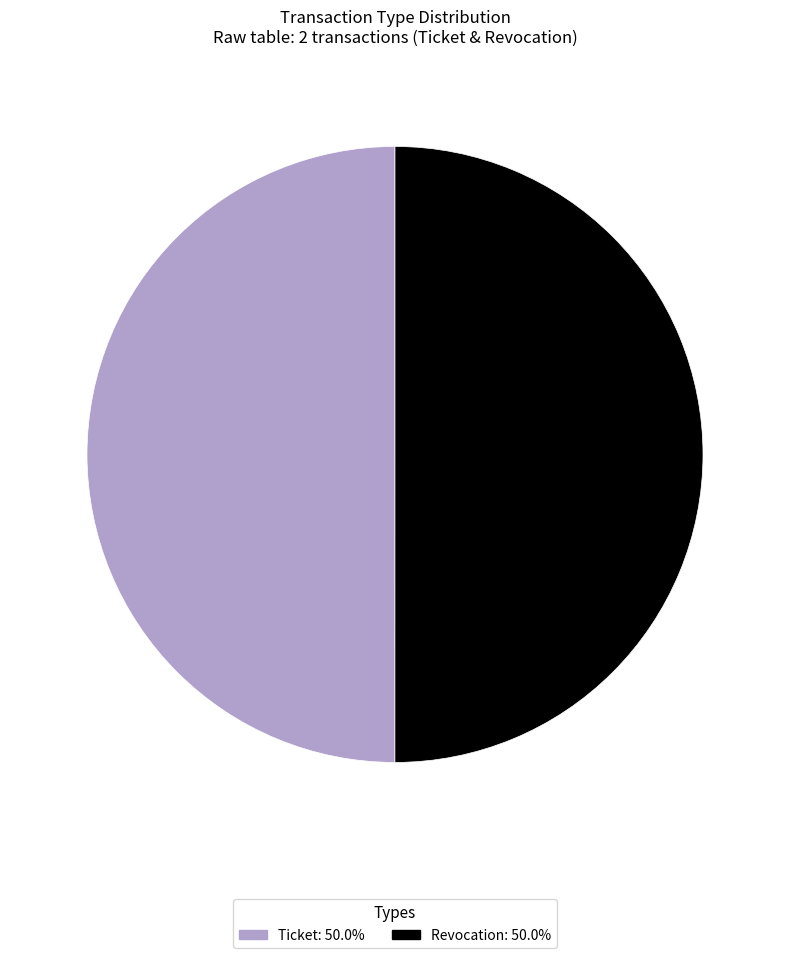

How many segments does this pie chart have?

2